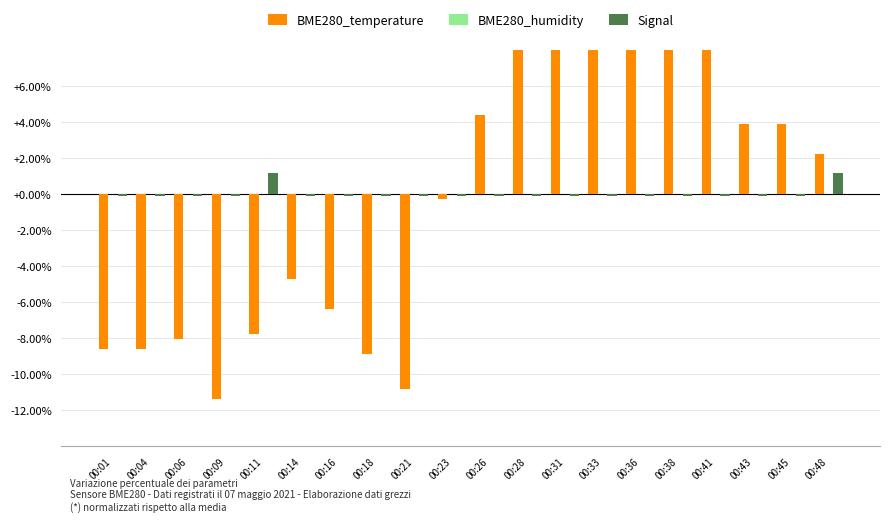

What is the value of the BME280_temperature bar at the 12th from the left?

8.3